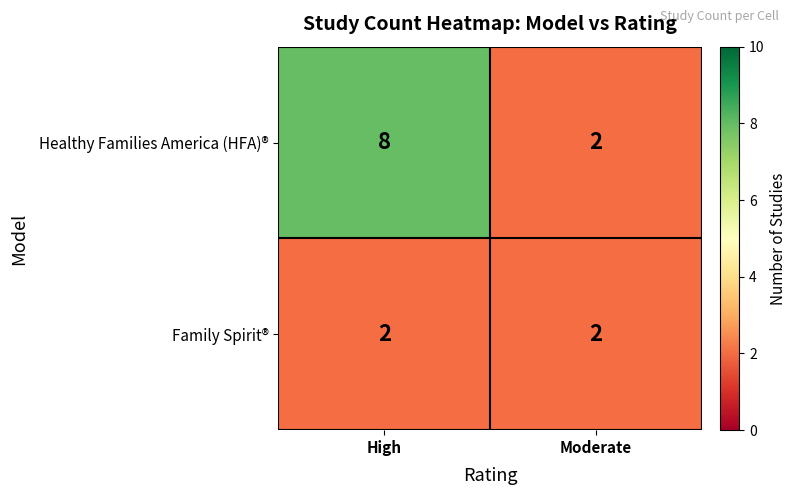

Rank the series by their average value, from lowest to highest.

Family Spirit®, Healthy Families America (HFA)®